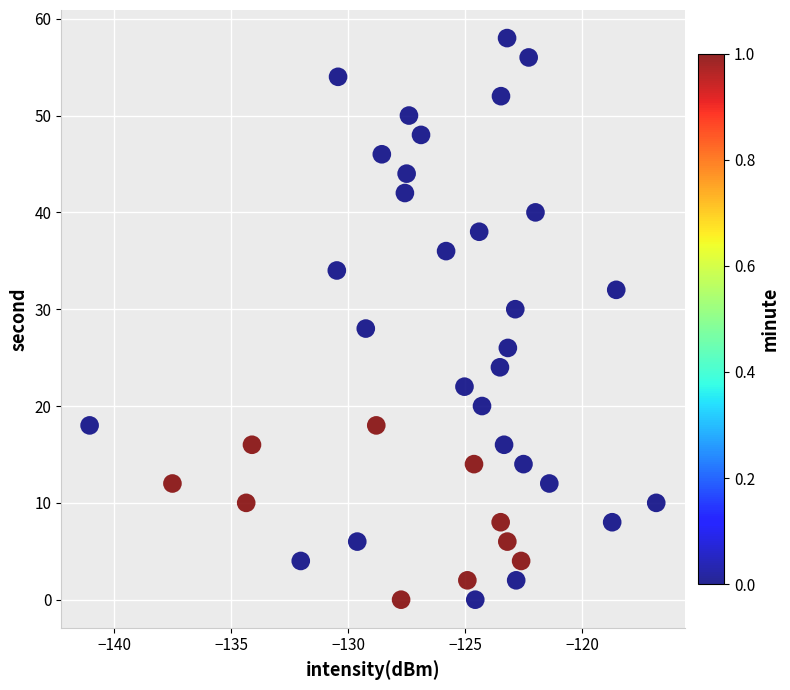

What is the range of Y values (max minus min)?

58